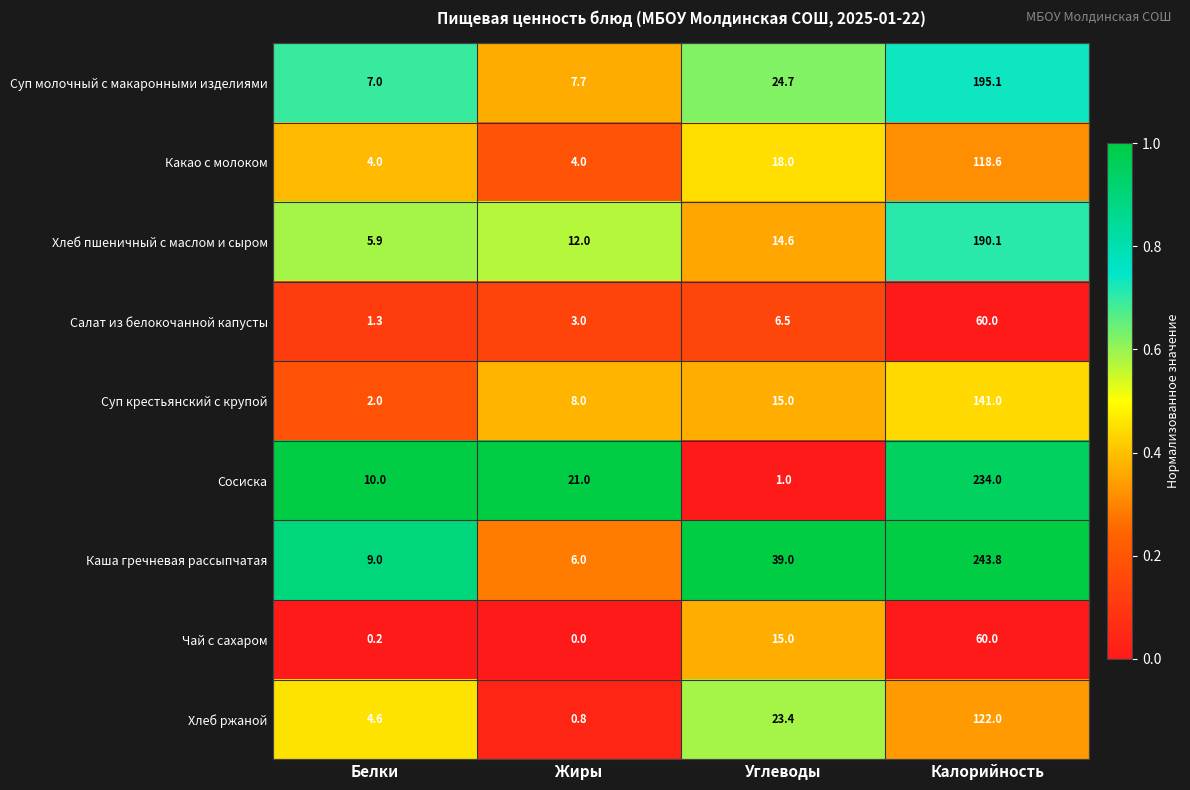

What is the sum of all Суп крестьянский с крупой values?

166.0